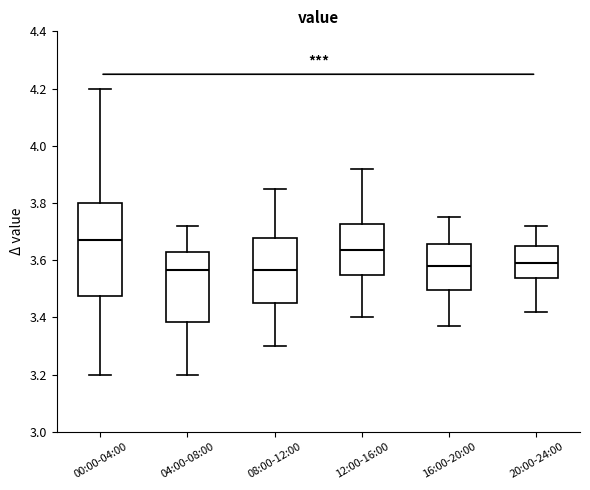

Where is the upper edge of the box for 08:00-12:00 on the y-axis? The values are not printed on the chart, so give them approximately, as read against the axis.

3.68